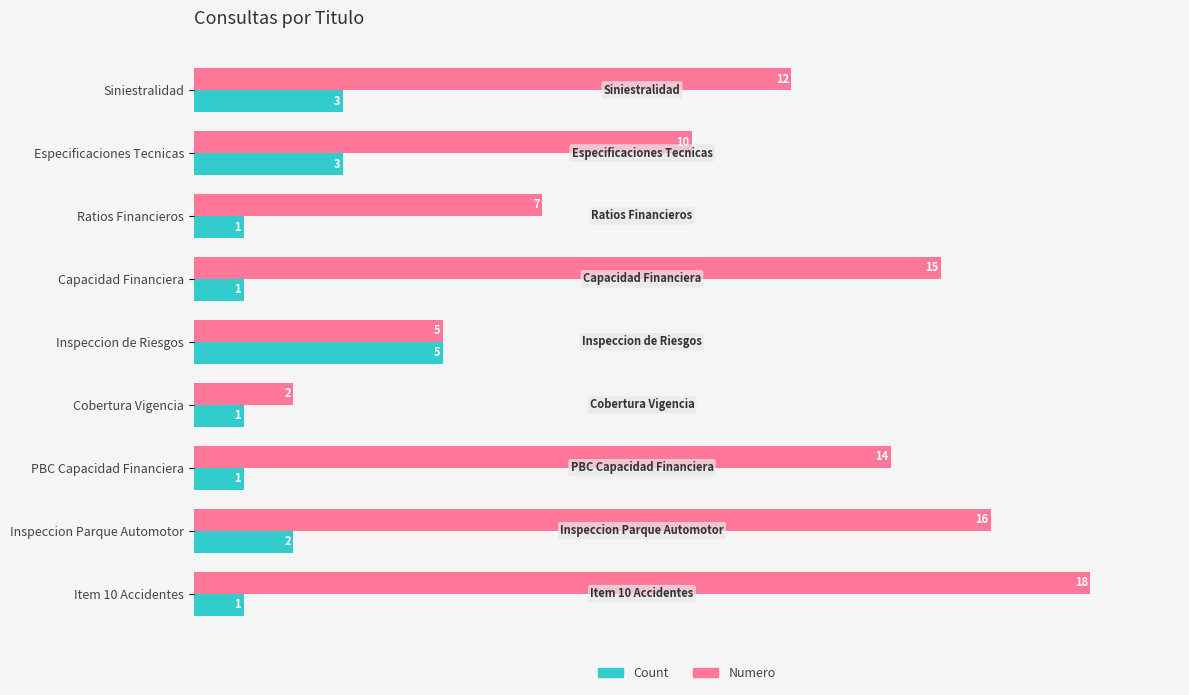

Which series has the largest total across all categories?

Numero